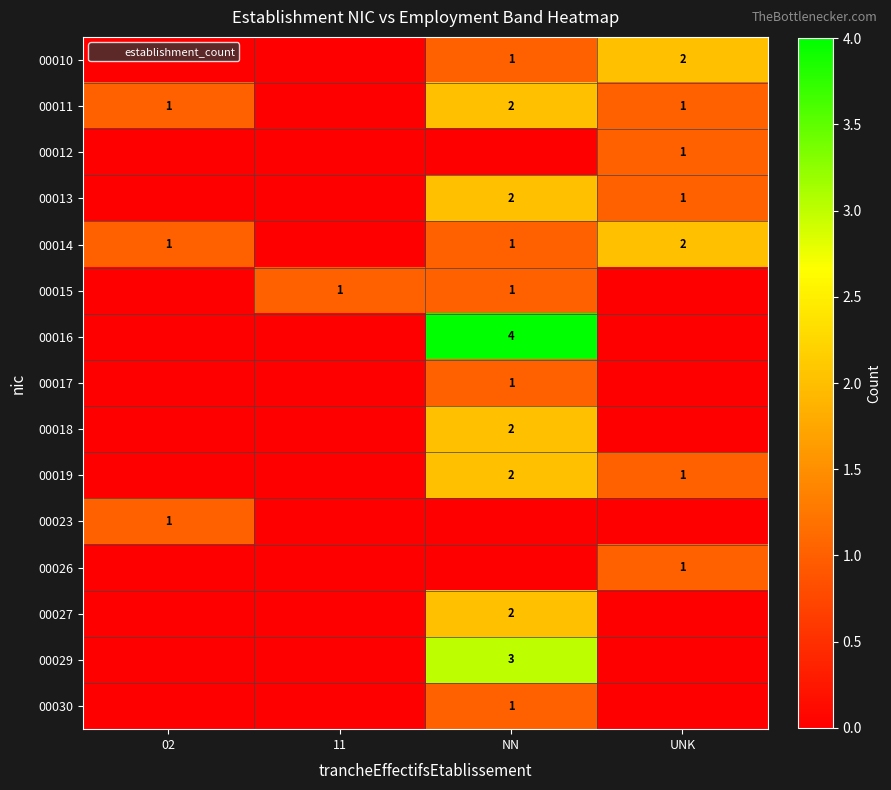

What is the difference between the row_1 values at NN and 11?

2